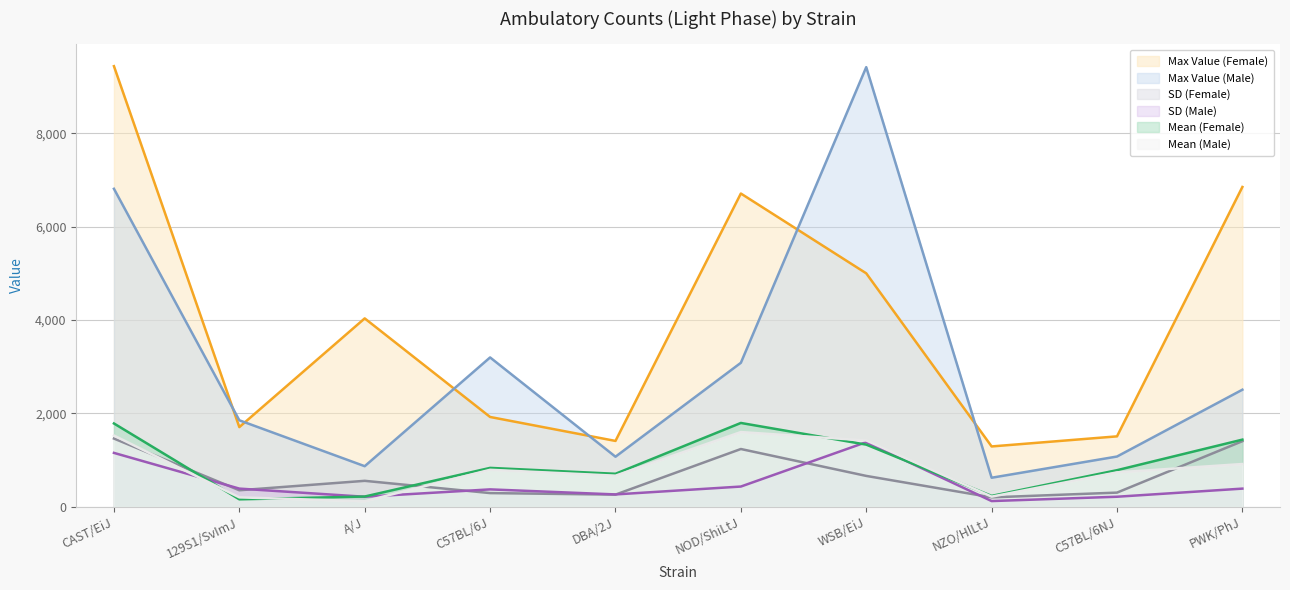

What is the minimum value for mean_m?

121.5